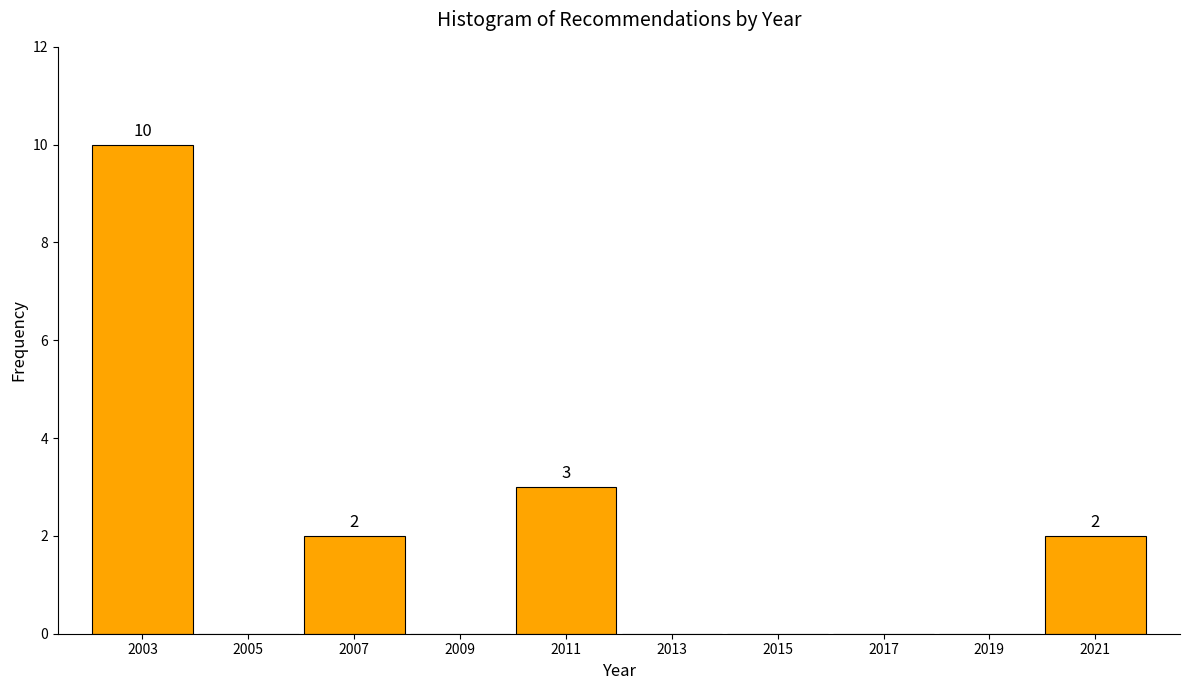

Is it true that the value at 2019 is -3?

False